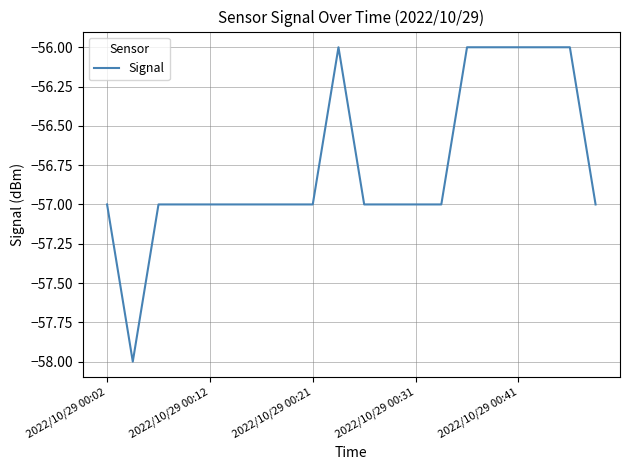

What is the minimum value shown in the chart?

-58